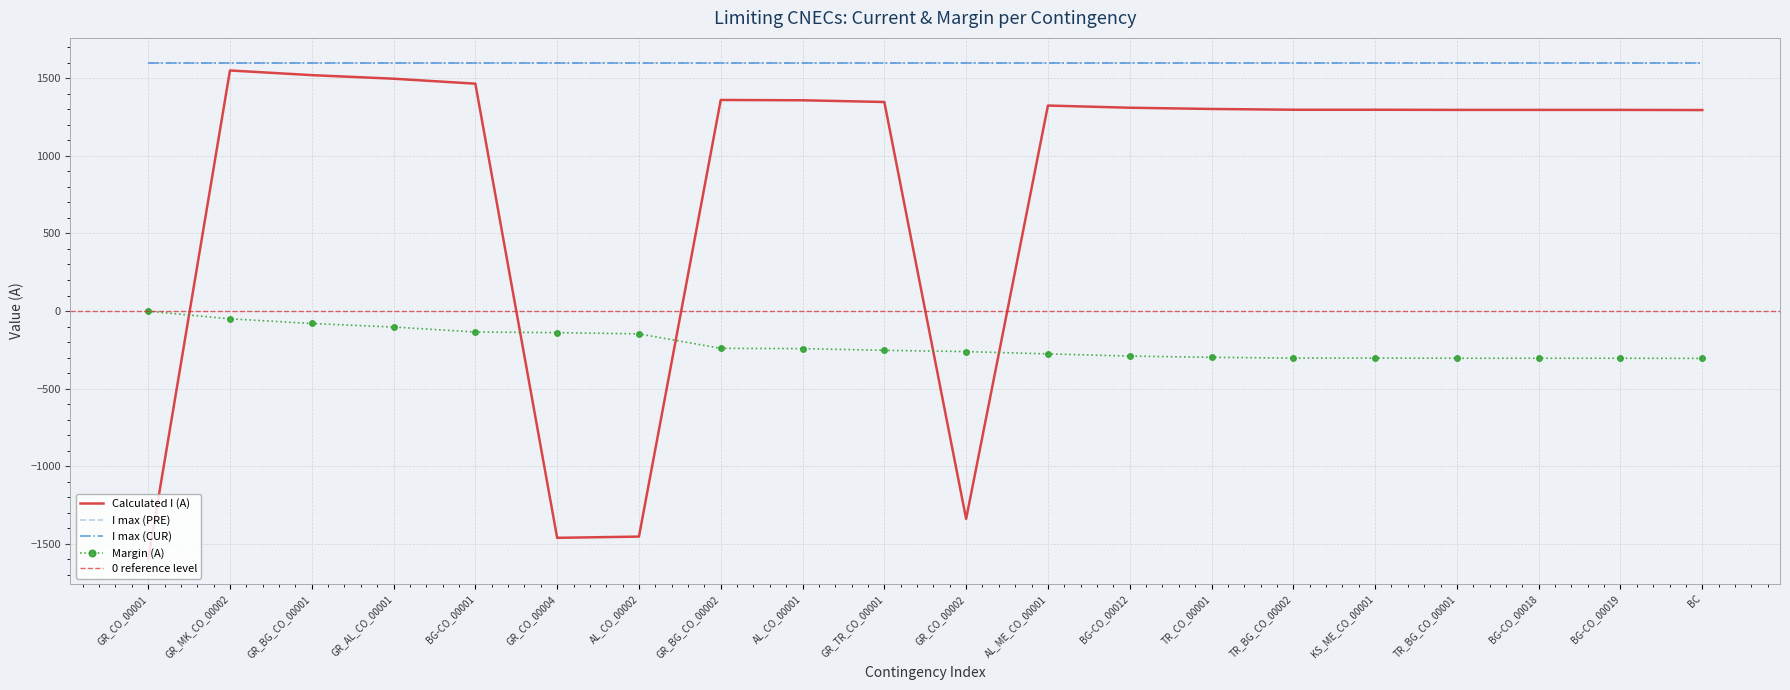

Which has a higher value, GR_CO_00001 or KS_ME_CO_00001?

KS_ME_CO_00001